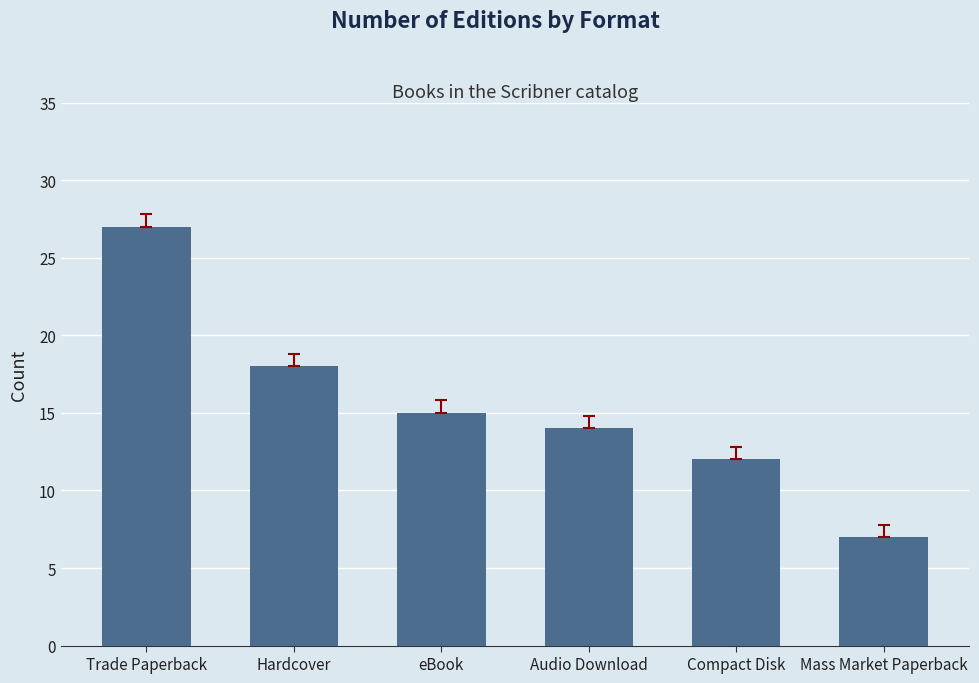

Approximately how many times larger is the value at Trade Paperback compared to Mass Market Paperback?

3.9